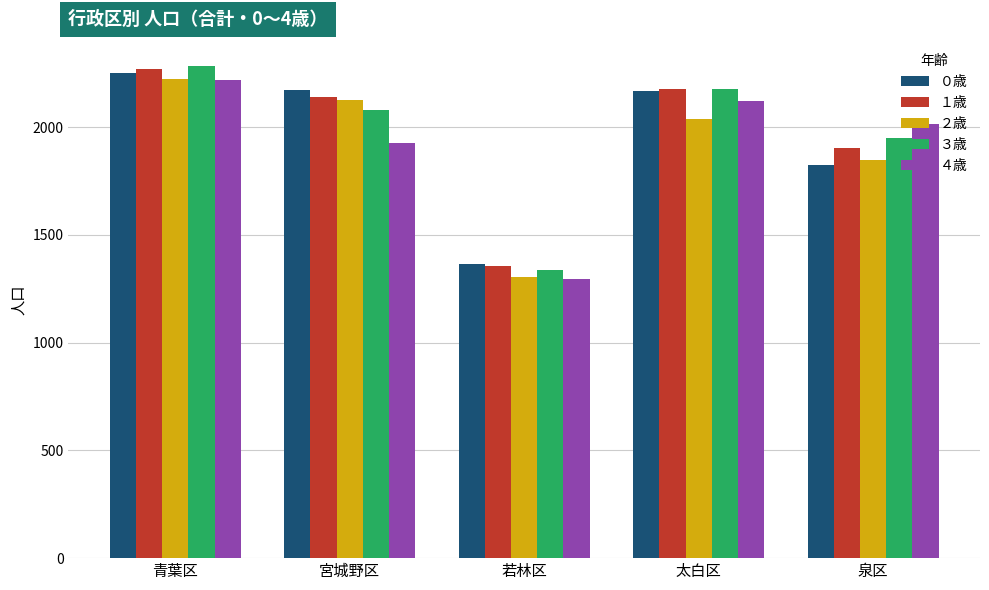

Is the value of ４歳 at 宮城野区 greater than the value of ２歳 at 青葉区?

No